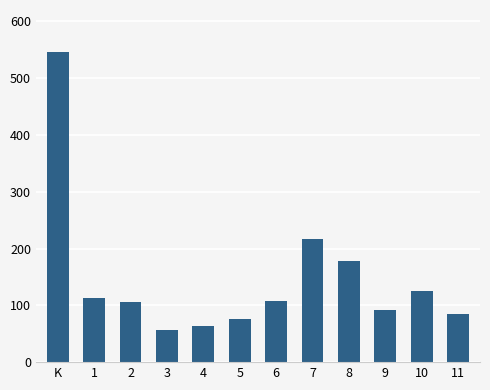

The value at 1 is 59.2. True or false?

False